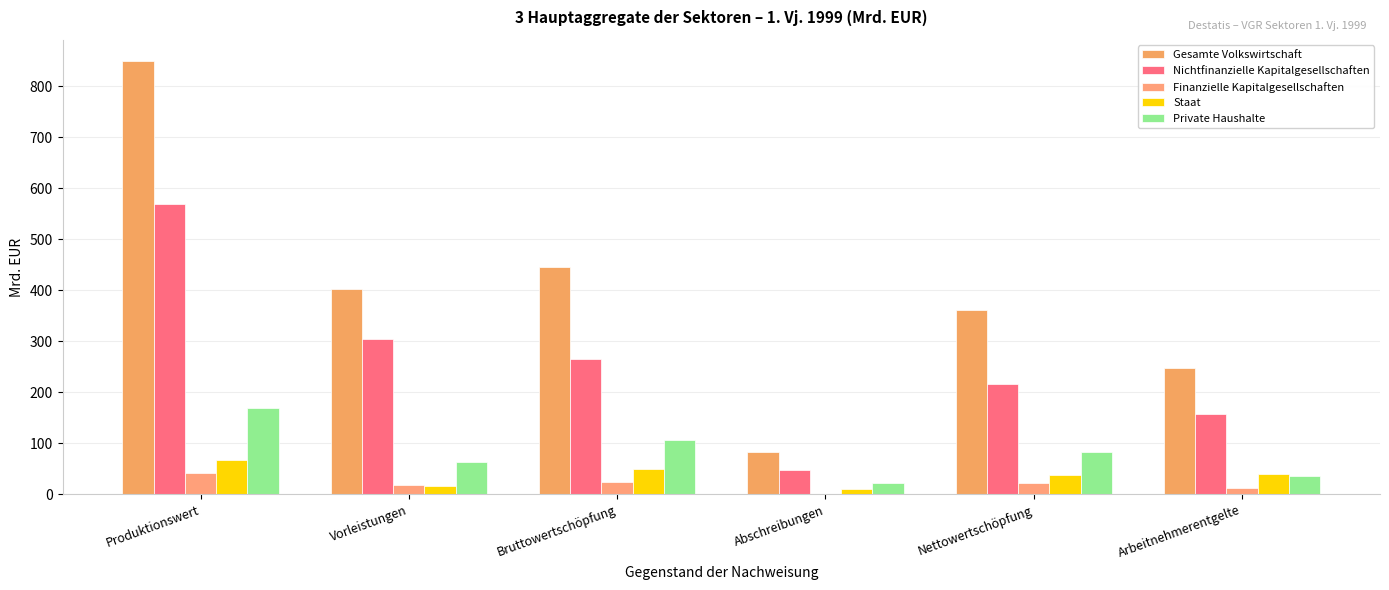

What is the label of the 3rd bar from the left?

Bruttowertschöpfung